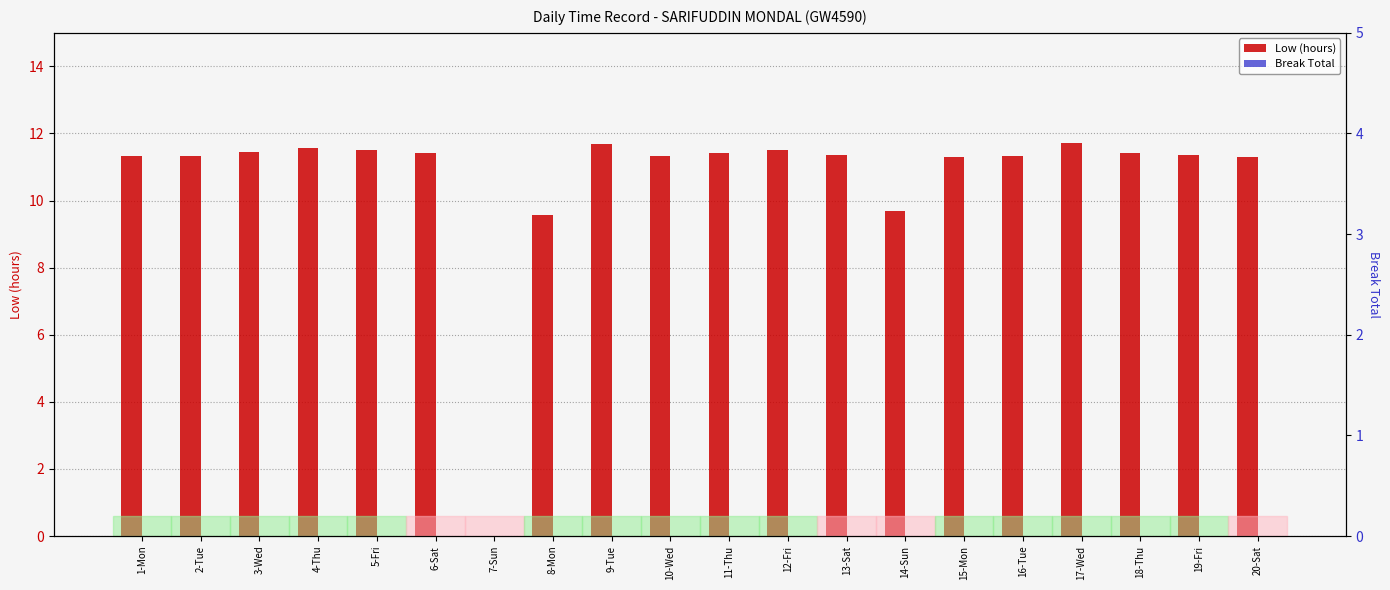

At which category is the sum across all series the highest?

17-Wed